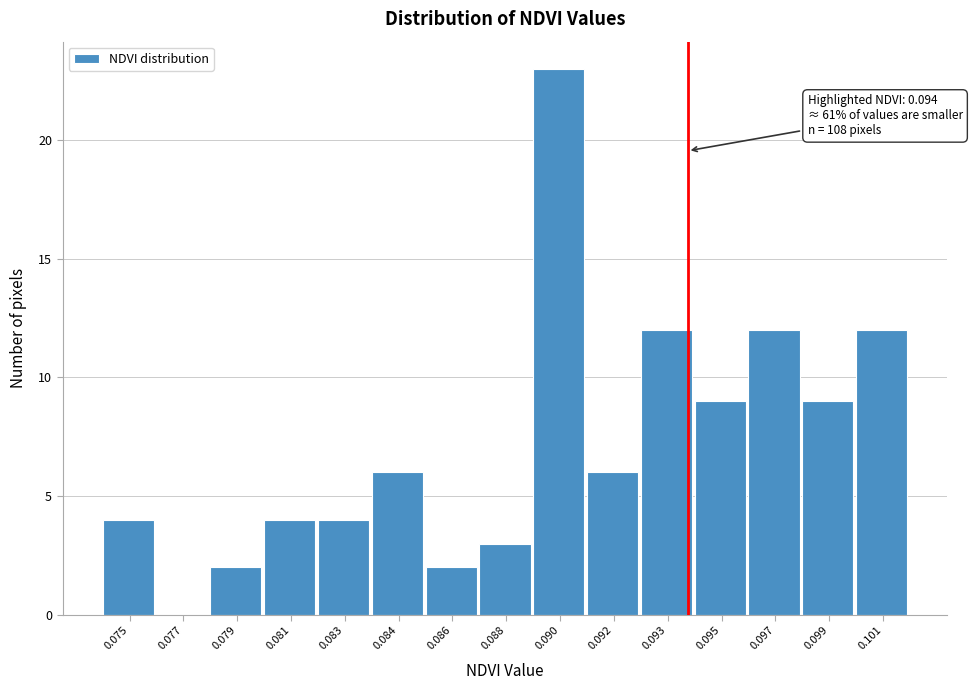

Reading right to left, transcribe all the data shown in this chart.

0.101=12	0.099=9	0.097=12	0.095=9	0.093=12	0.092=6	0.090=23	0.088=3	0.086=2	0.084=6	0.083=4	0.081=4	0.079=2	0.077=0	0.075=4